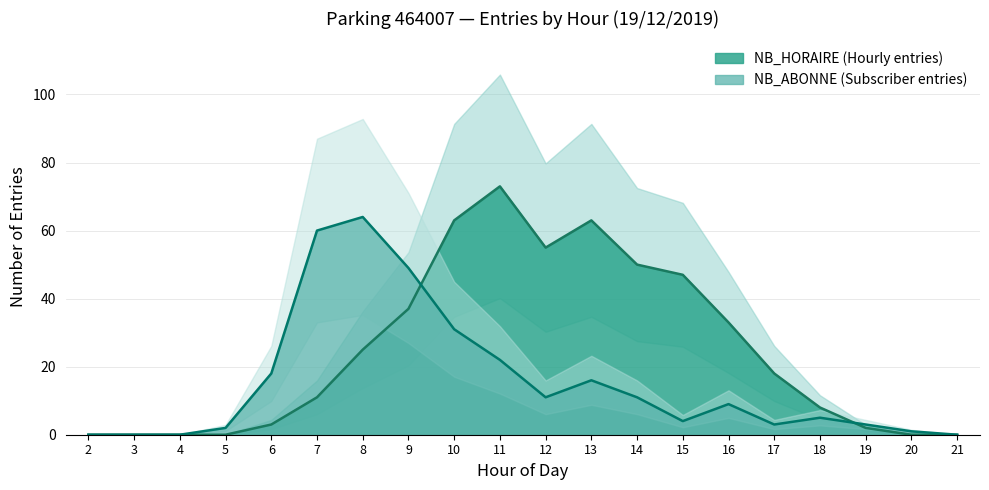

Which category has the highest value in the NB_HORAIRE series?

11